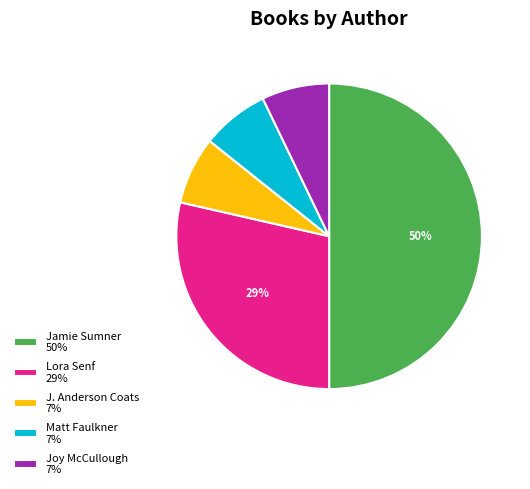

Is Joy McCullough the majority of the pie?

No